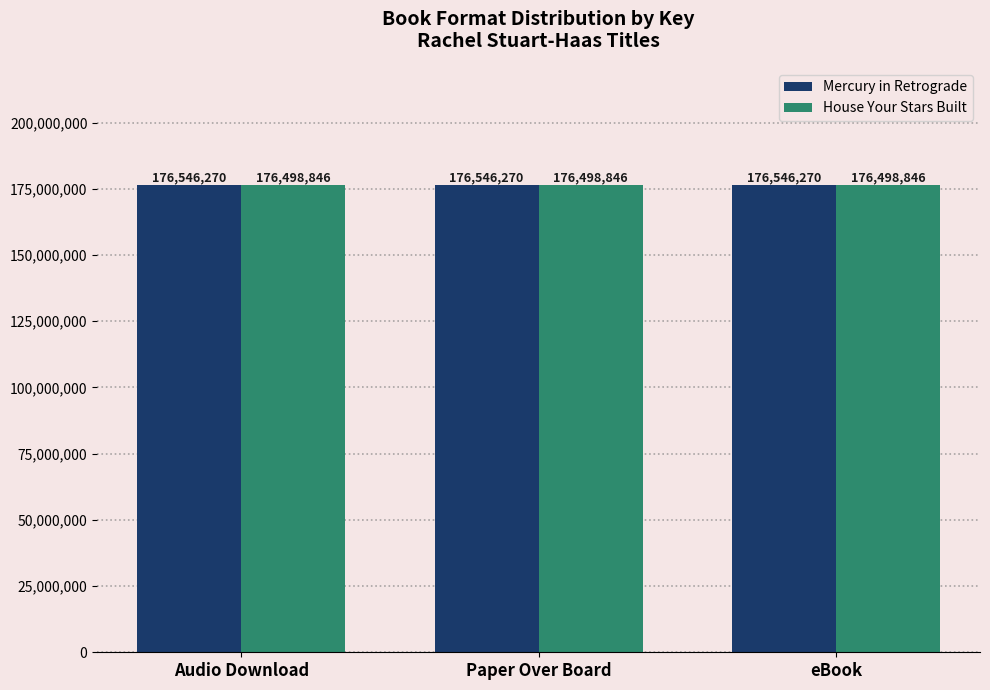

The value of Mercury in Retrograde at Paper Over Board is 176546270. True or false?

True